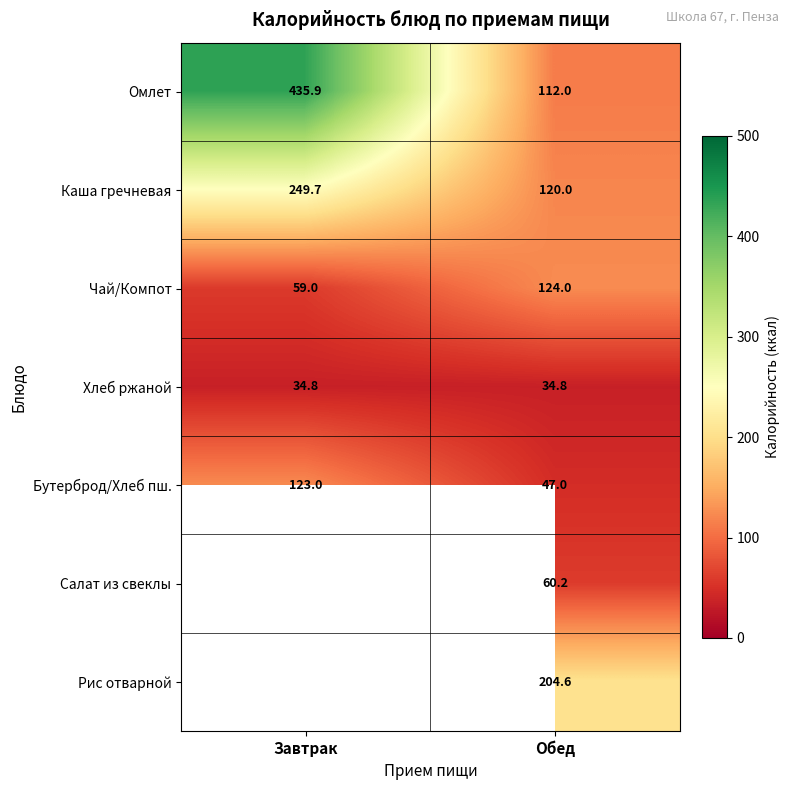

Is it true that Салат из свеклы equals 95.1 at Обед?

False